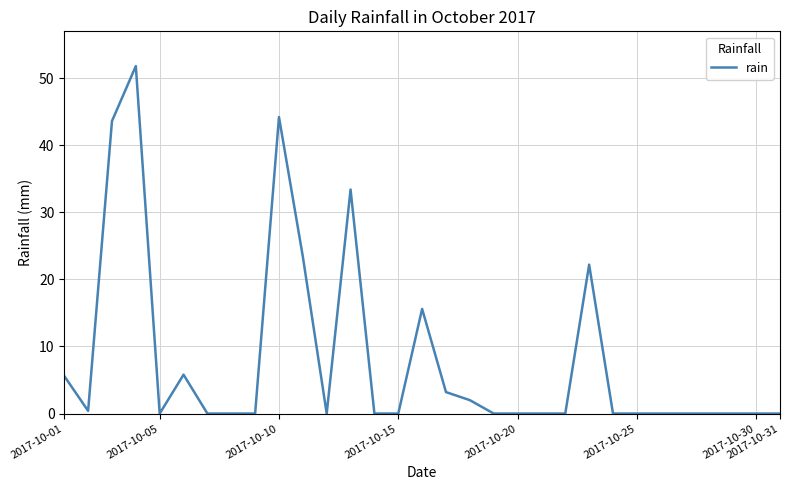

How many lines are shown in the chart?

1